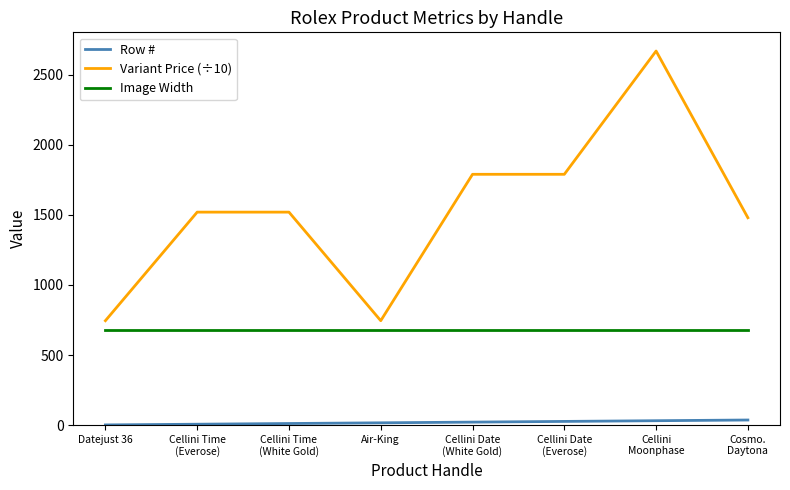

True or false: Image Width and Variant Price (÷10) cross at least once.

False